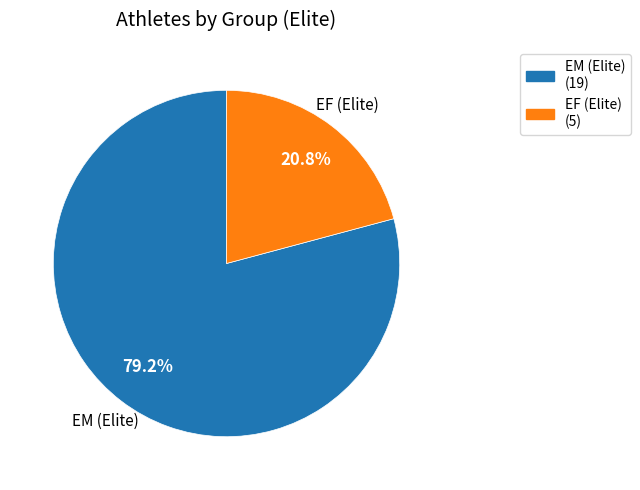

What is the ratio of the value at EF (Elite) to the value at EM (Elite)?

0.3